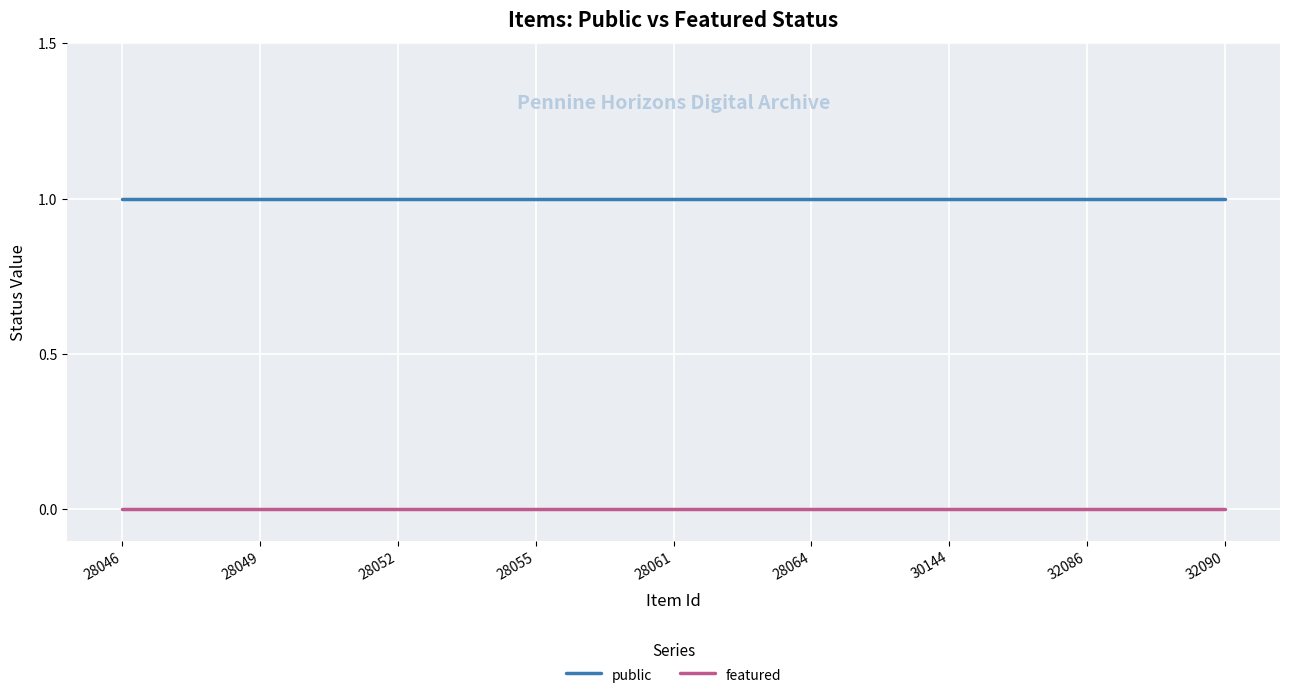

Reading left to right, transcribe all the data shown in this chart.

public: 1	1	1	1	1	1	1	1	1	1	1	1	1	1	1	1	1	1	1	1	1	1	1	1	1
featured: 0	0	0	0	0	0	0	0	0	0	0	0	0	0	0	0	0	0	0	0	0	0	0	0	0